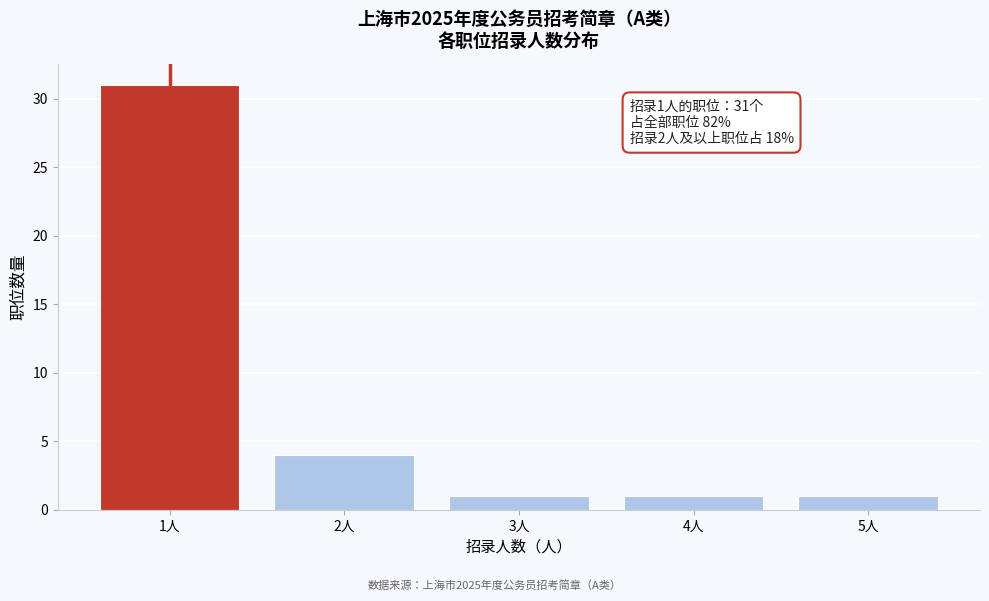

Reading left to right, what are all the values shown in this chart?

31	4	1	1	1